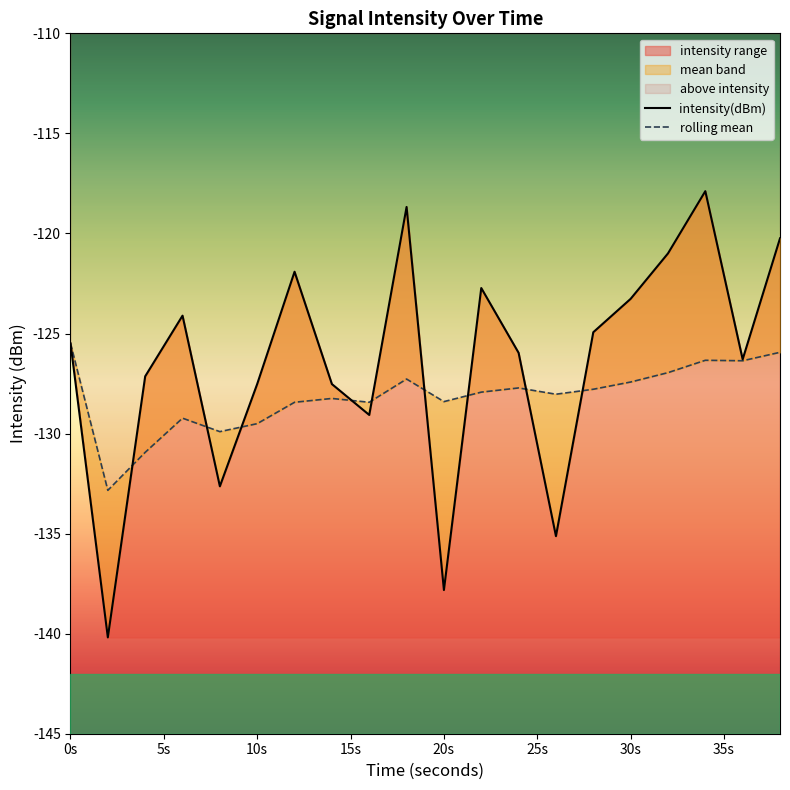

Between 28 and 30, which series saw the biggest shift?

intensity(dBm)